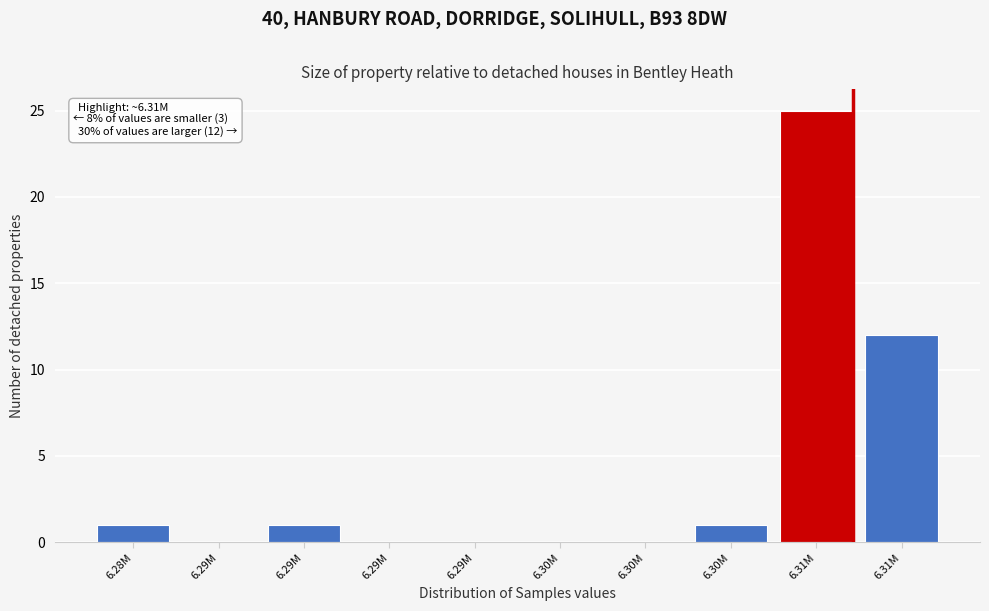

Are the bars horizontal?

No